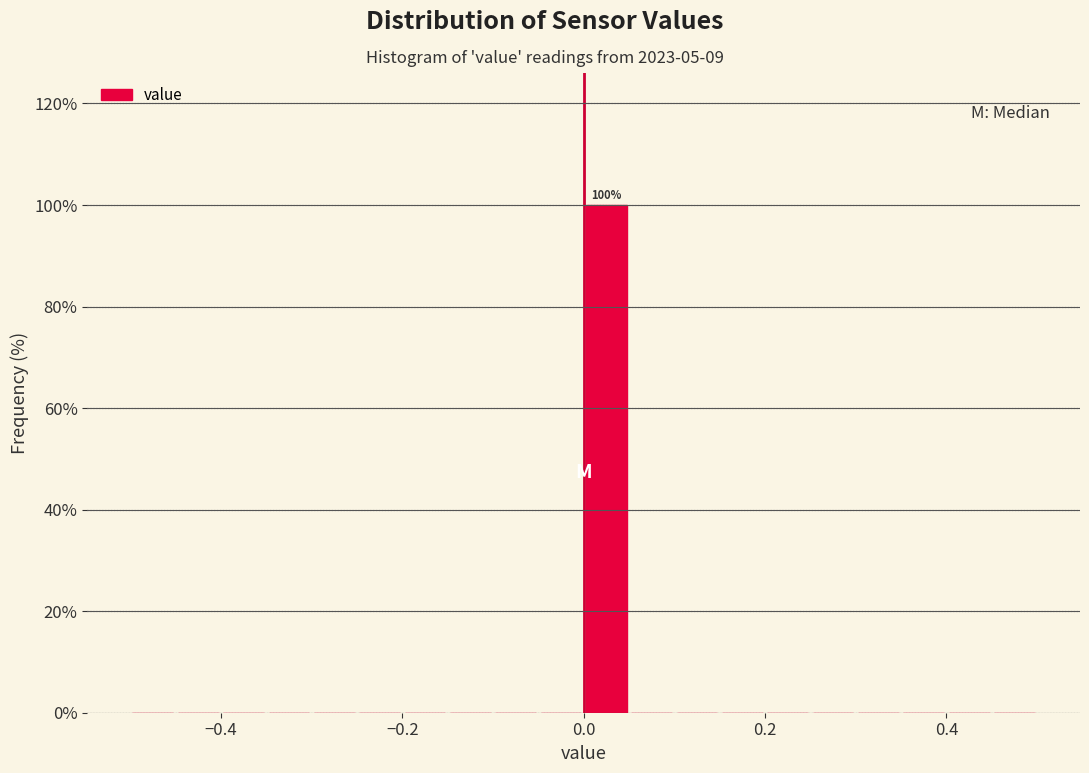

Around what value on the x-axis is the tallest bar? Give the approximate position of its centre, as read against the axis.

0.02